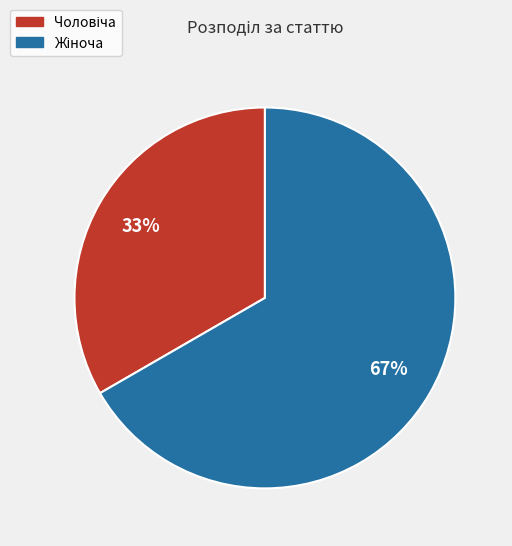

Is there any slice that represents more than half of the pie?

Yes